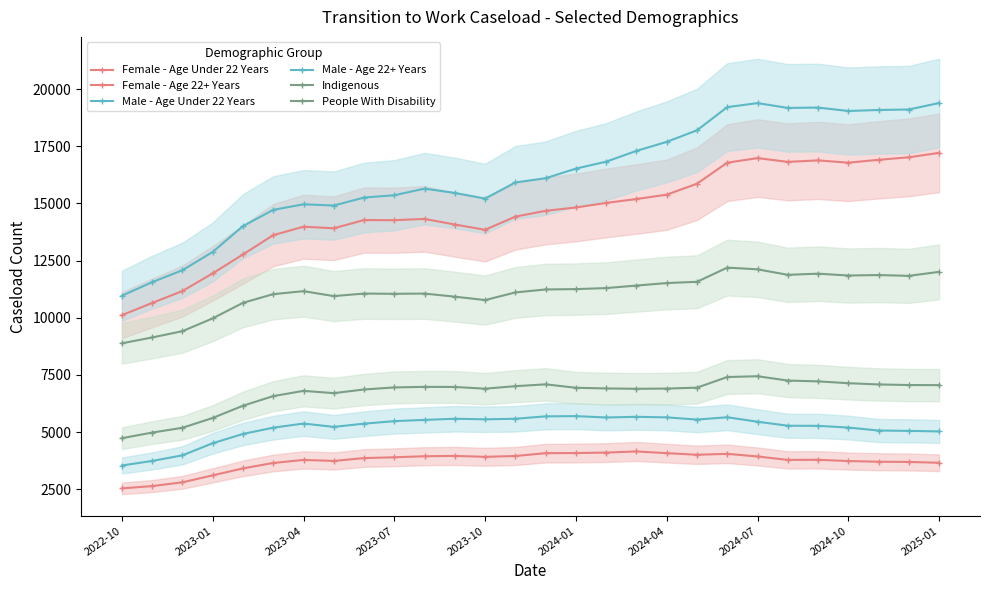

Reading left to right, list all the values displayed in this chart.

Female - Age Under 22 Years: 10110	10645	11165	11940	12765	13610	13980	13910	14270	14265	14320	14075	13845	14420	14675	14820	15020	15190	15380	15860	16780	16980	16815	16880	16780	16905	17015	17210
Female - Age 22+ Years: 2535	2635	2800	3105	3410	3645	3780	3735	3860	3895	3940	3955	3915	3950	4075	4080	4100	4150	4075	4005	4045	3930	3780	3785	3730	3700	3690	3655
Male - Age Under 22 Years: 10960	11555	12075	12875	14005	14715	14960	14905	15255	15355	15645	15455	15210	15915	16100	16520	16825	17295	17690	18195	19210	19385	19175	19190	19040	19085	19105	19390
Male - Age 22+ Years: 3535	3735	3980	4510	4915	5190	5370	5225	5365	5475	5530	5580	5555	5580	5685	5695	5635	5665	5640	5545	5645	5450	5275	5270	5195	5065	5050	5025
Indigenous: 8880	9135	9410	9970	10650	11030	11160	10945	11055	11045	11055	10920	10770	11105	11235	11250	11295	11405	11515	11570	12190	12115	11875	11925	11845	11865	11830	12005
People With Disability: 4730	4975	5185	5615	6150	6570	6800	6700	6860	6950	6975	6970	6895	7005	7085	6935	6905	6890	6900	6940	7405	7440	7250	7215	7135	7080	7055	7050